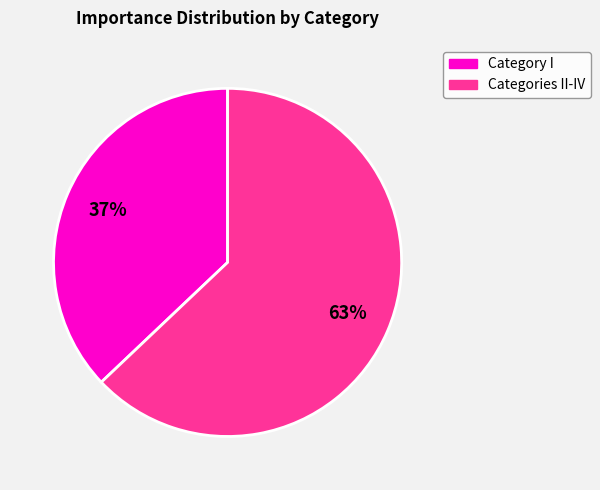

Is there a majority slice in this chart?

Yes